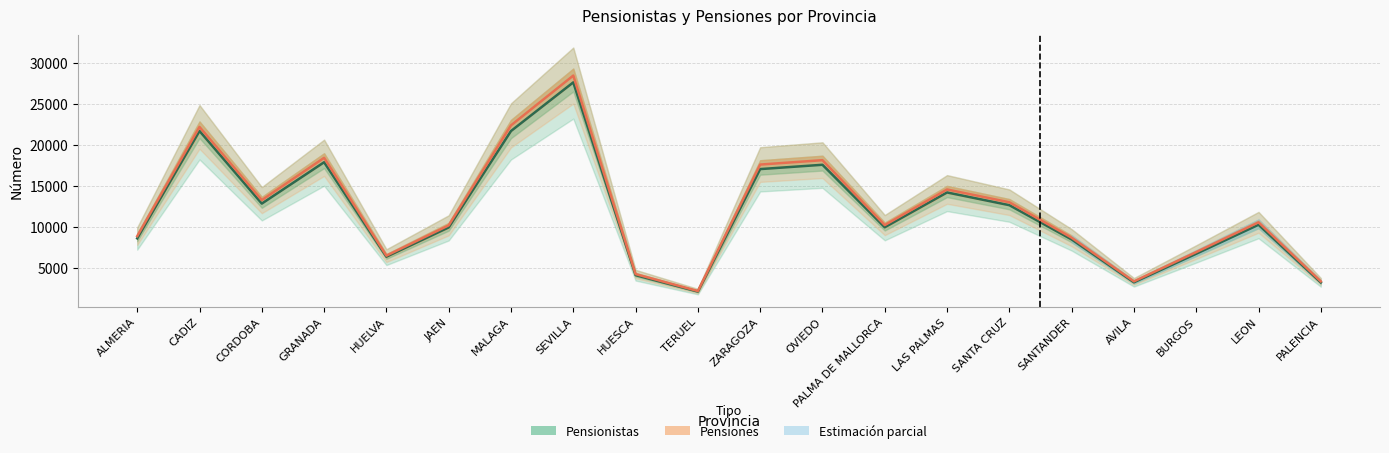

At which label is Pensiones closest to 15319?

LAS PALMAS